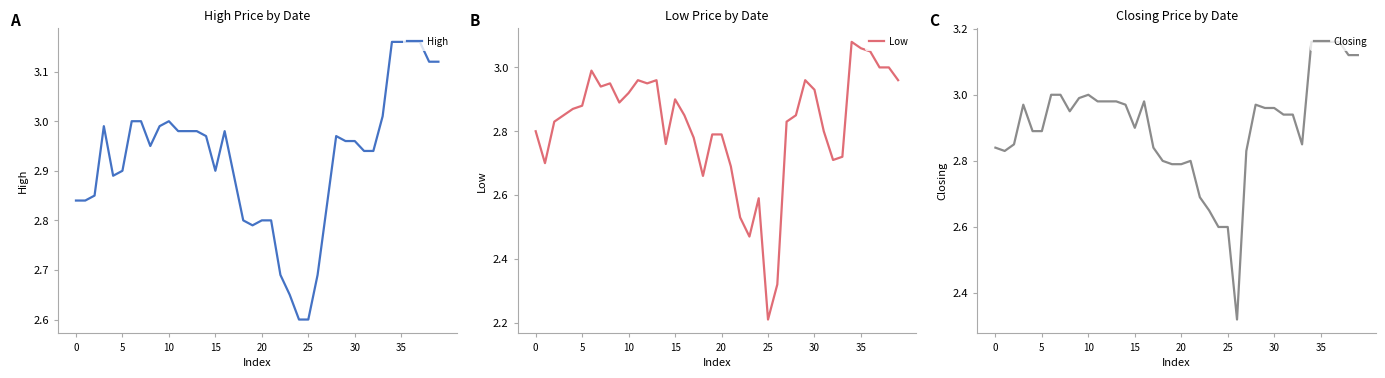

Rank the series by their average value, from highest to lowest.

High, Closing, Low